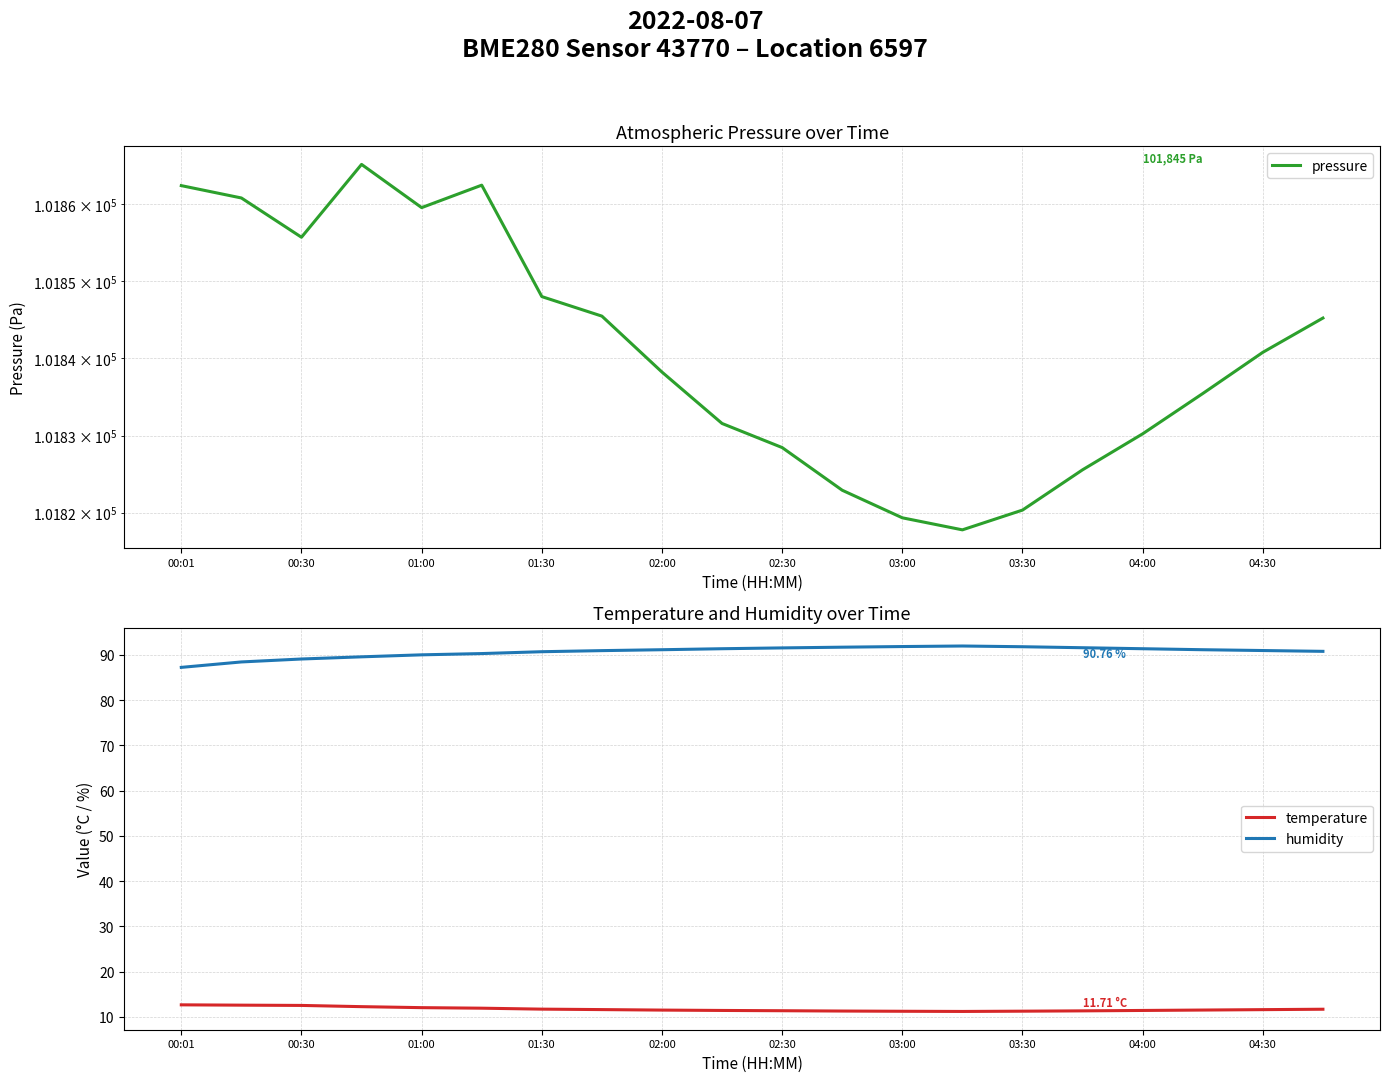

True or false: humidity and temperature cross at least once.

False